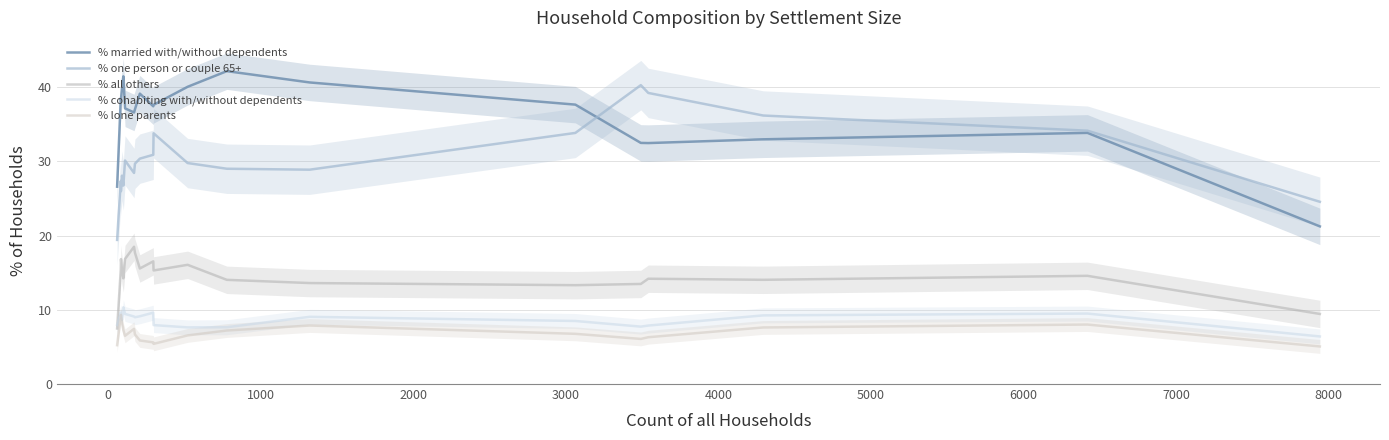

What is the sum of all % all others values?

292.3